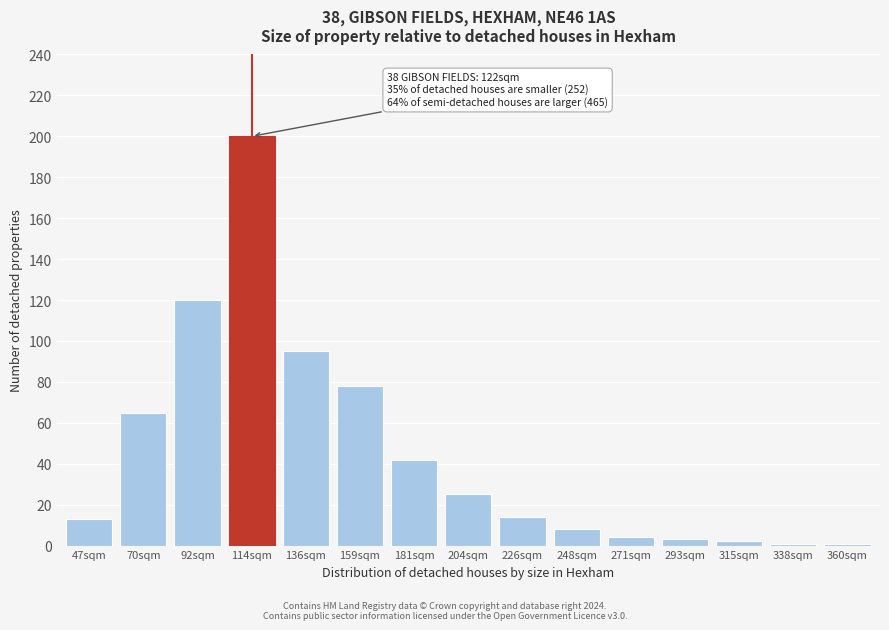

Reading left to right, extract all data points from this chart.

13	65	120	200	95	78	42	25	14	8	4	3	2	1	1